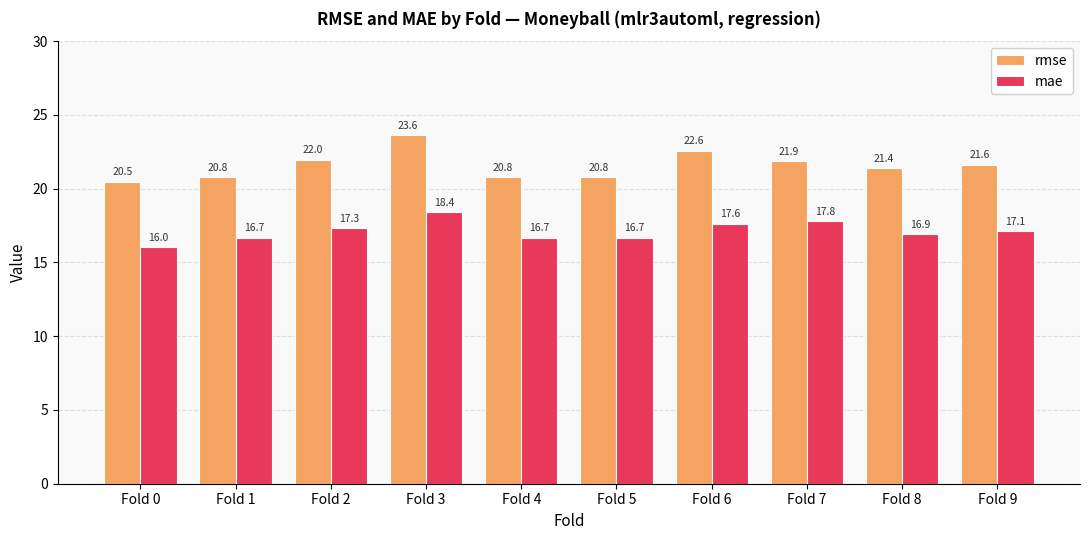

What is the greatest value displayed?

23.6